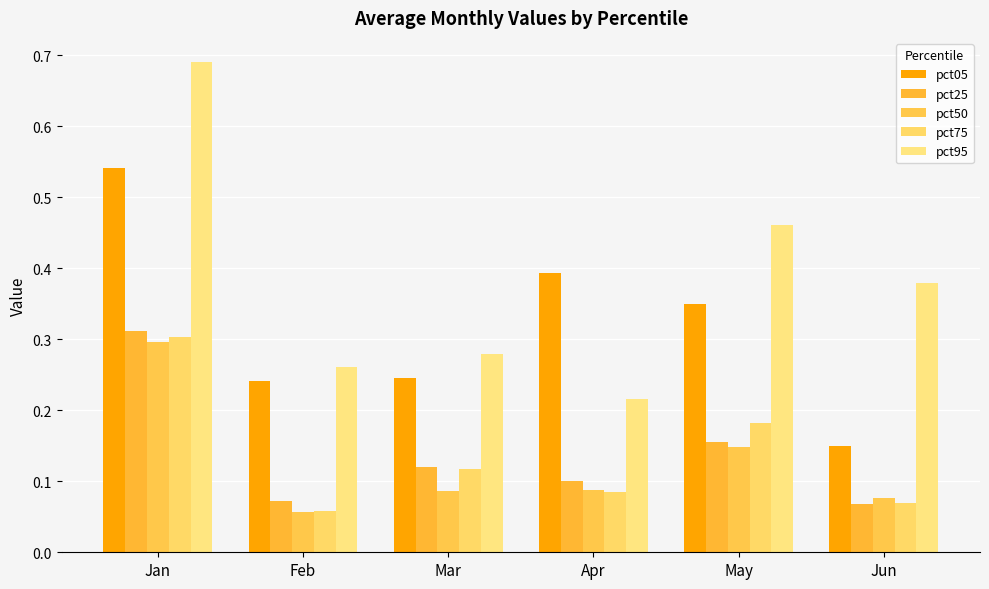

At which category is the sum across all series the highest?

Jan